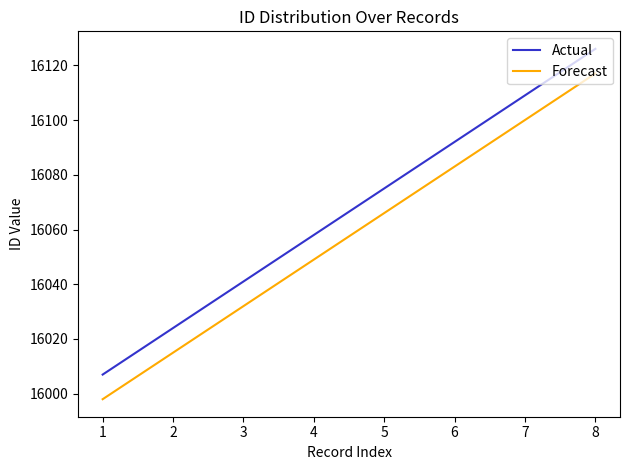

What is the difference between the second highest and second lowest values in the Forecast series?

85